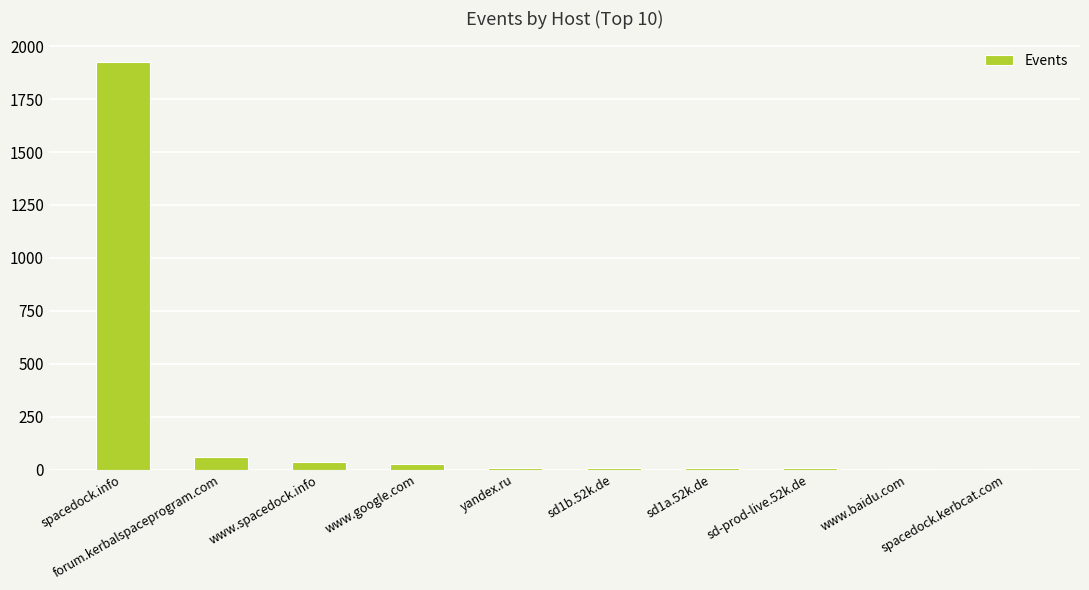

Which category has the highest value across all series?

spacedock.info